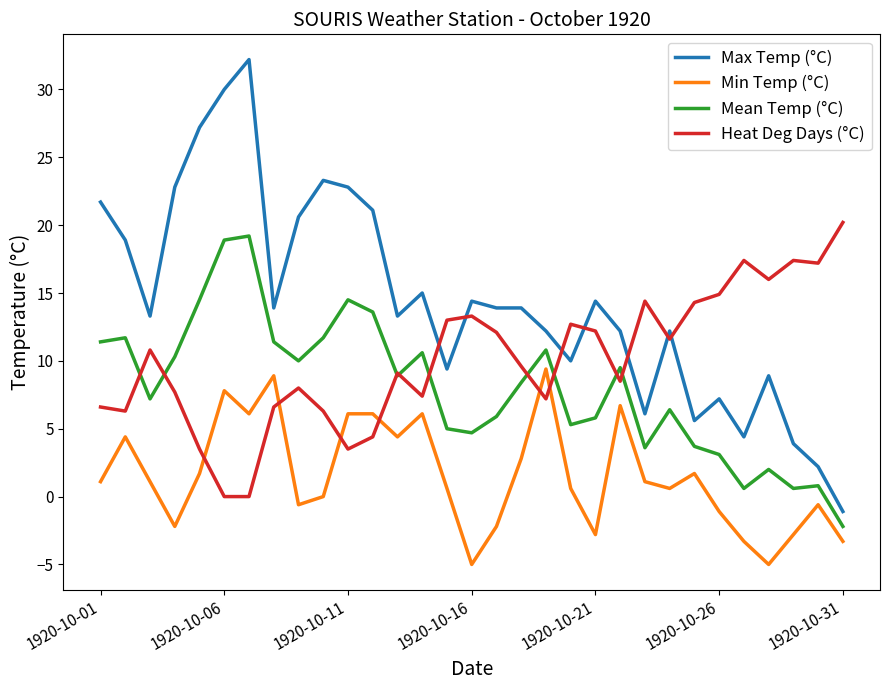

Which series has the largest range (max minus min)?

Max Temp (°C)